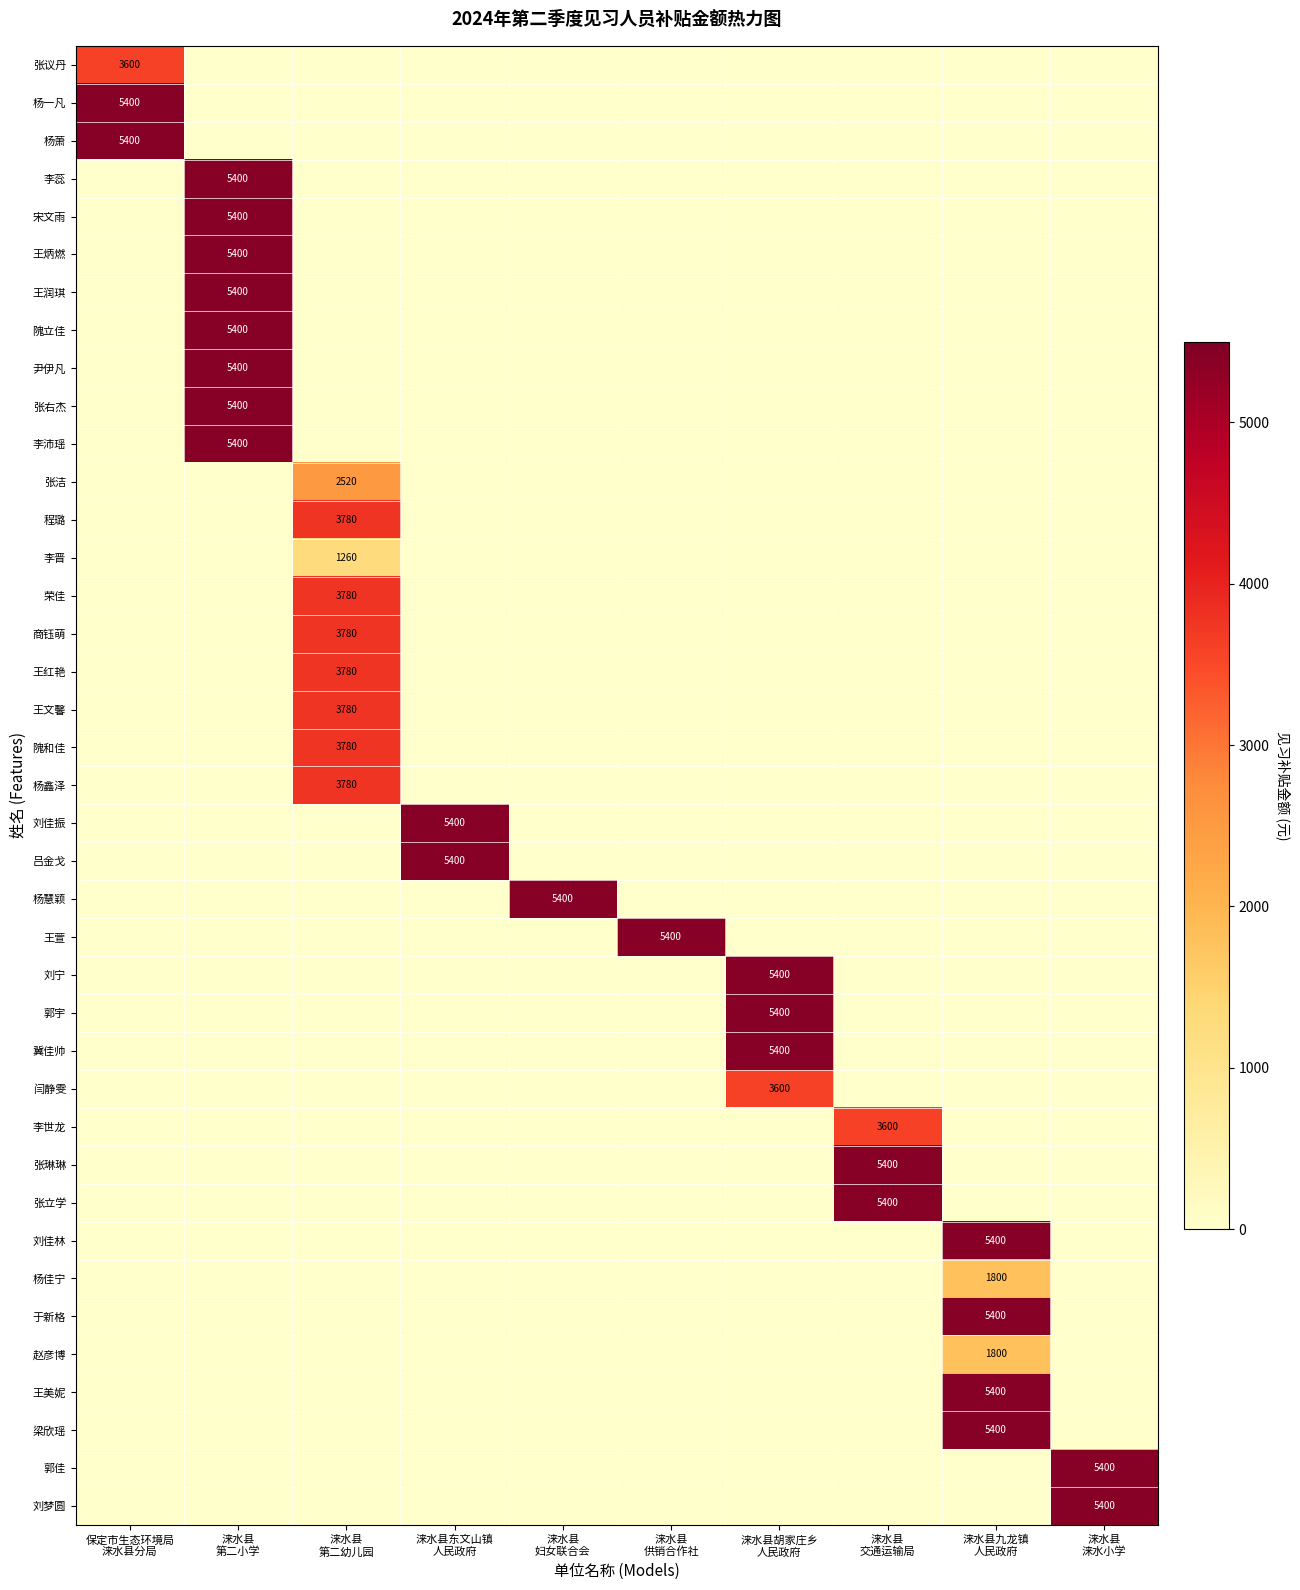

What is the spread (max minus min) of values at 涞水县
涞水小学?

5400